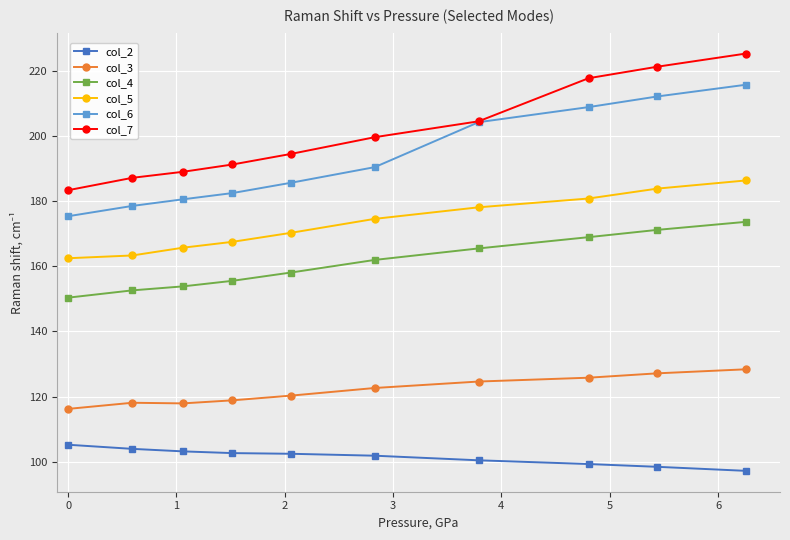

How many values in the col_7 series exceed 199?

5